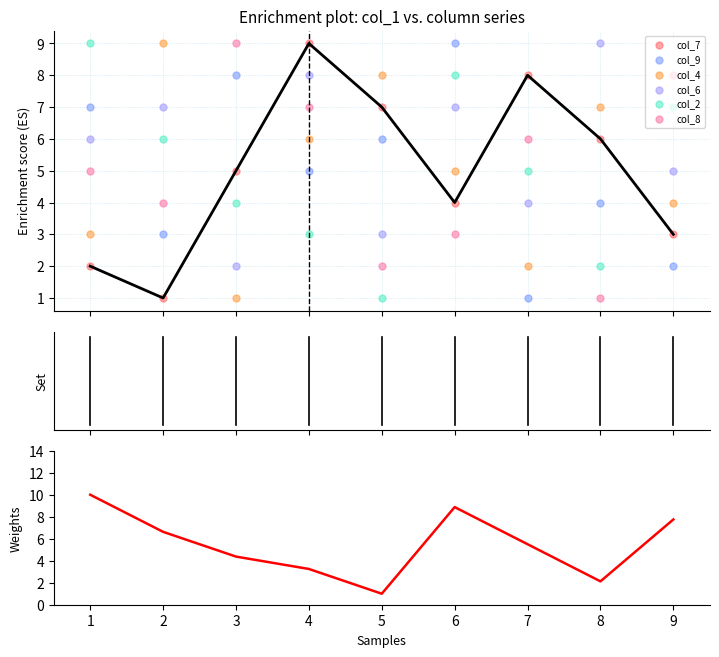

Which series has the largest total across all categories?

col_6